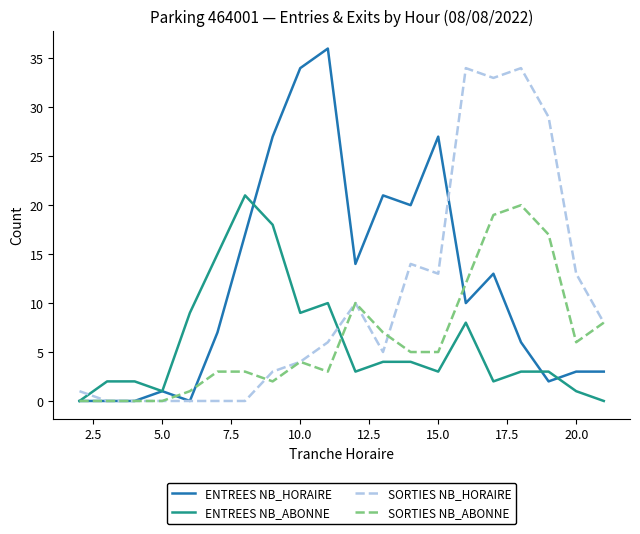

Is this an area chart (filled region under the line)?

No